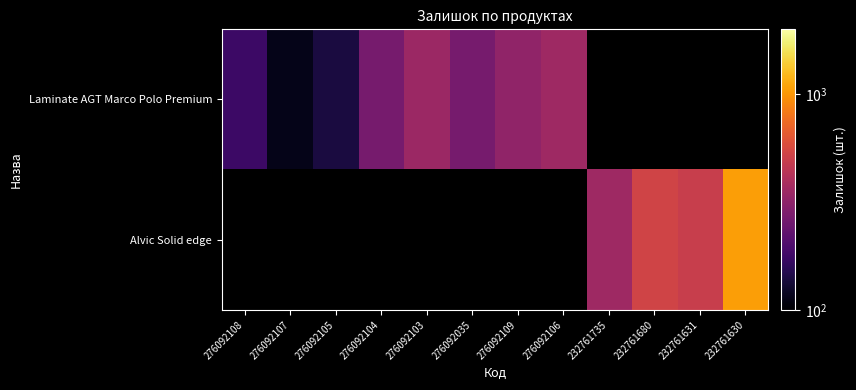

True or false: Laminate AGT Marco Polo Premium has a value of 114.0 at 276092107.

True